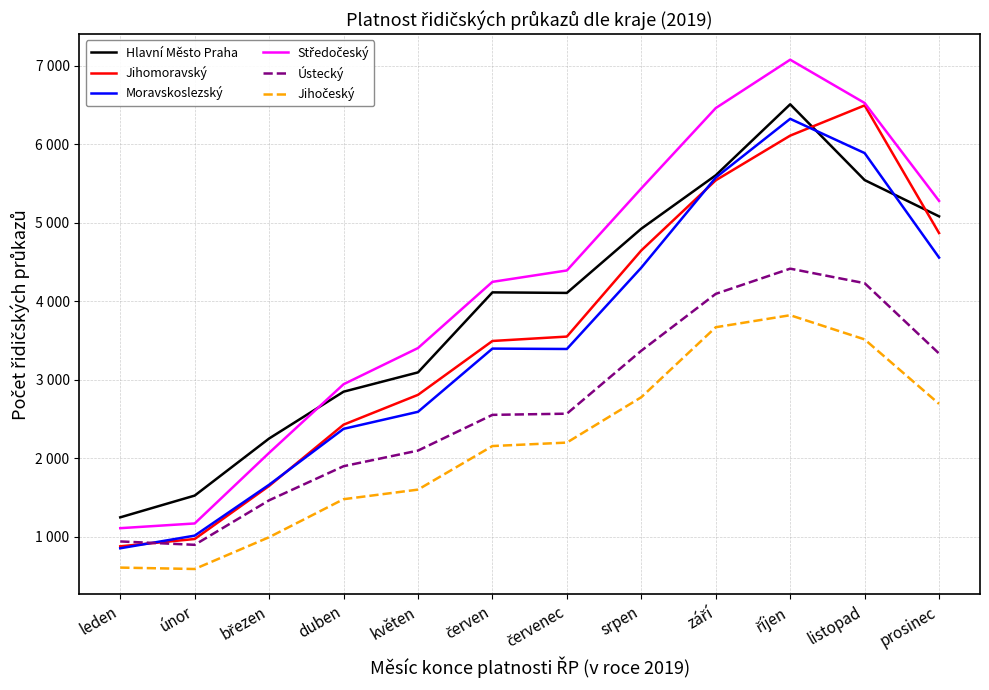

How many data points does each series have?

12